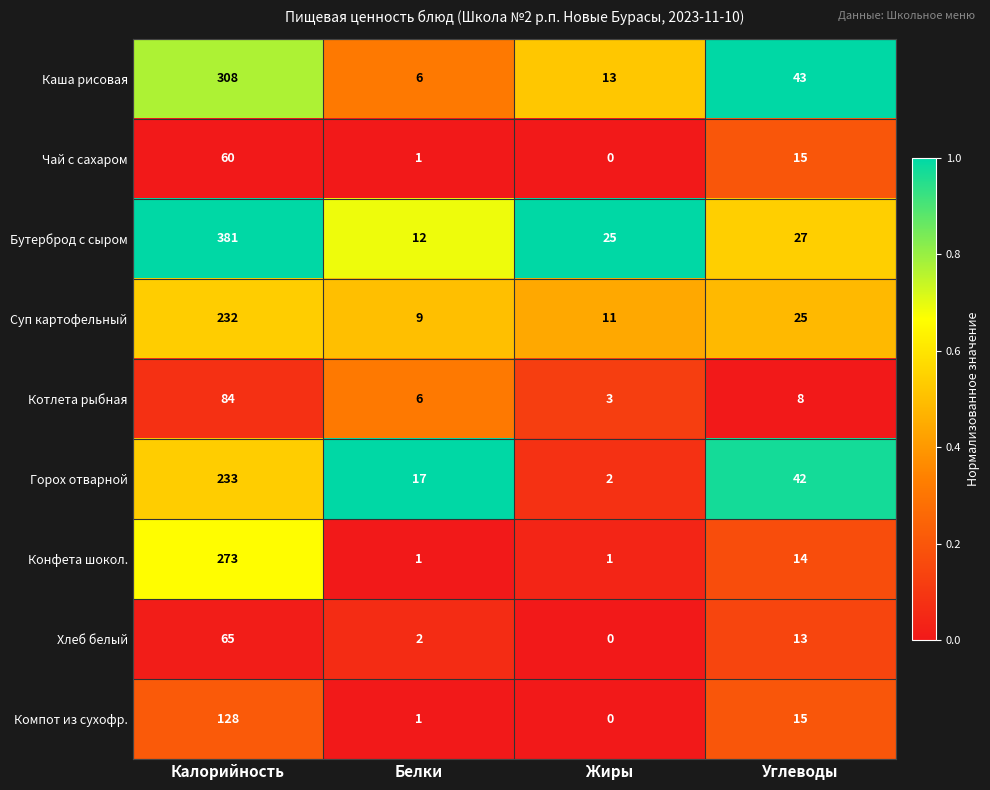

Which category has the highest value in the Котлета рыбная series?

Калорийность